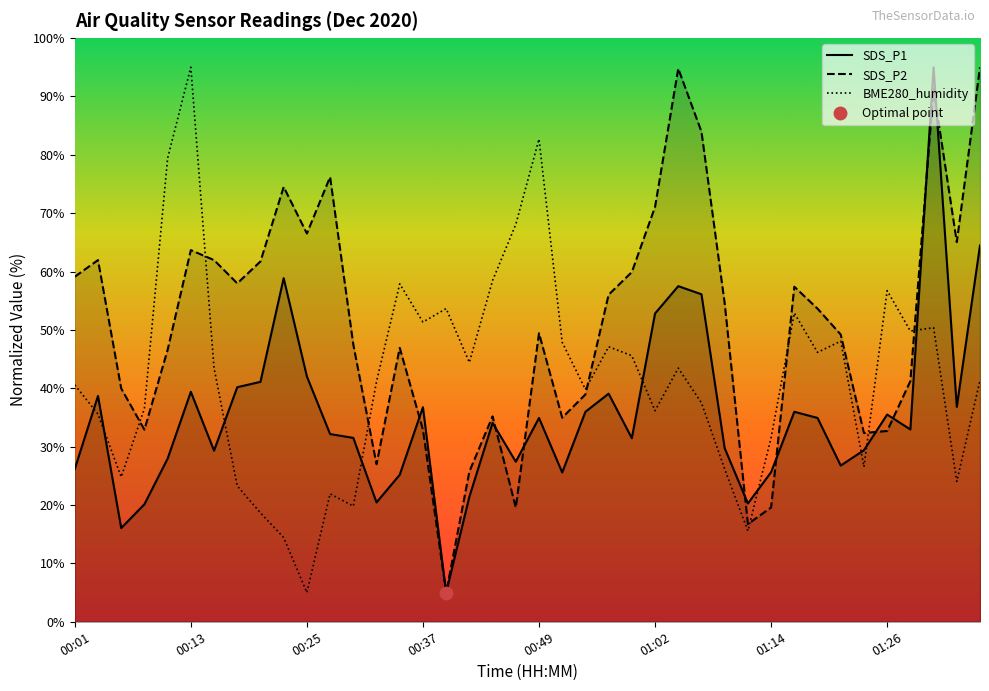

Which series has the widest spread of values?

SDS_P1